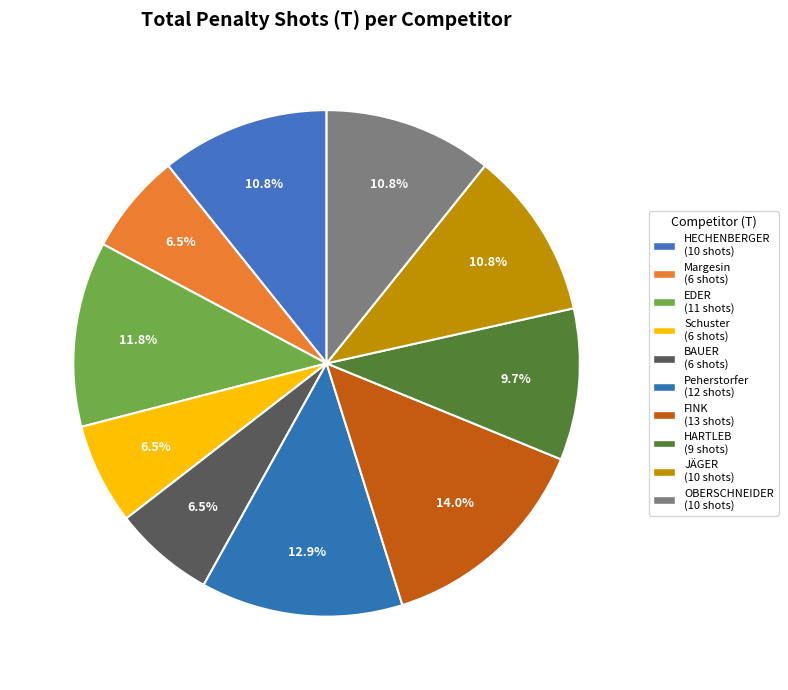

Count the number of slices in the pie.

10